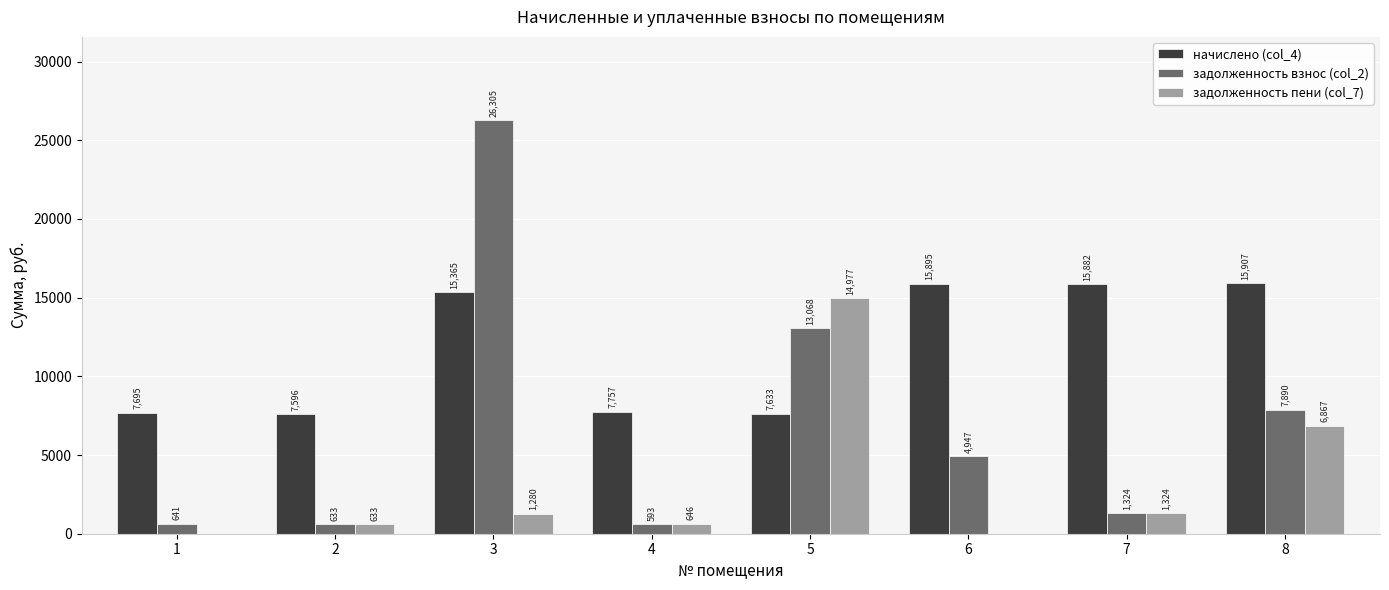

Which category has the highest value across all series?

3